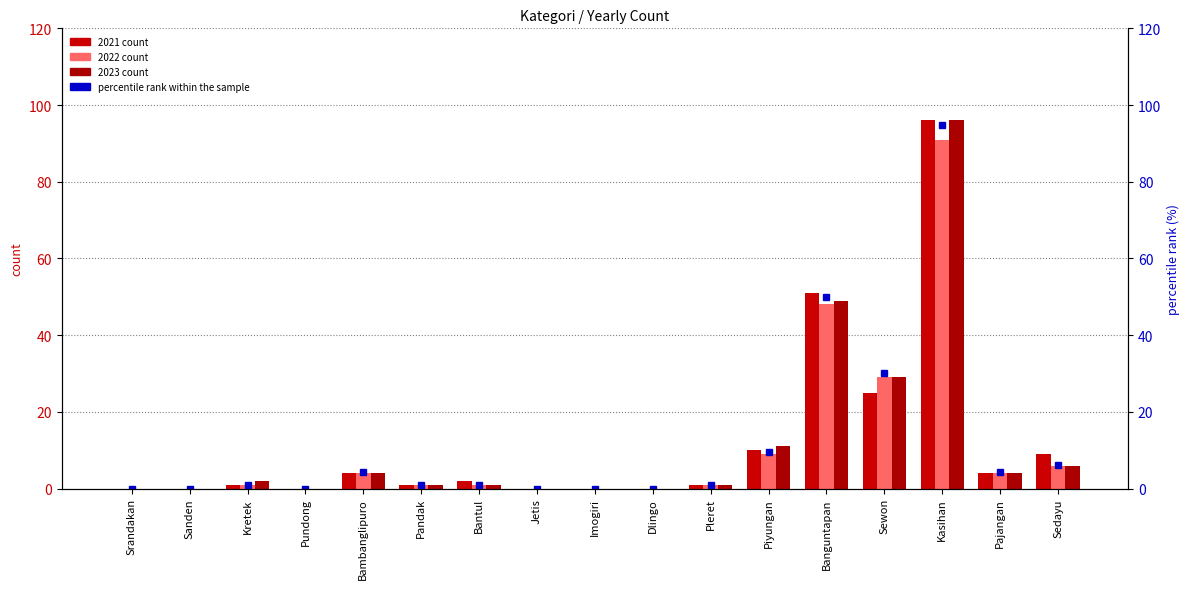

How many values exceed 1?

7